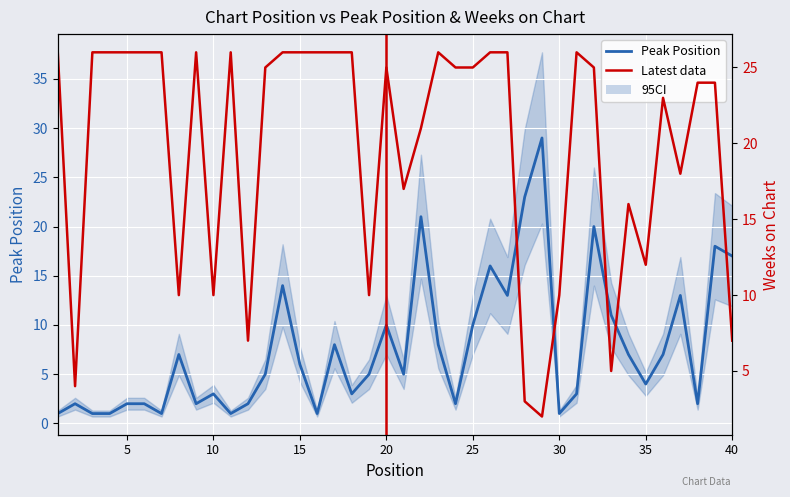

Is it true that Weeks on Chart equals 26 at 14?

True